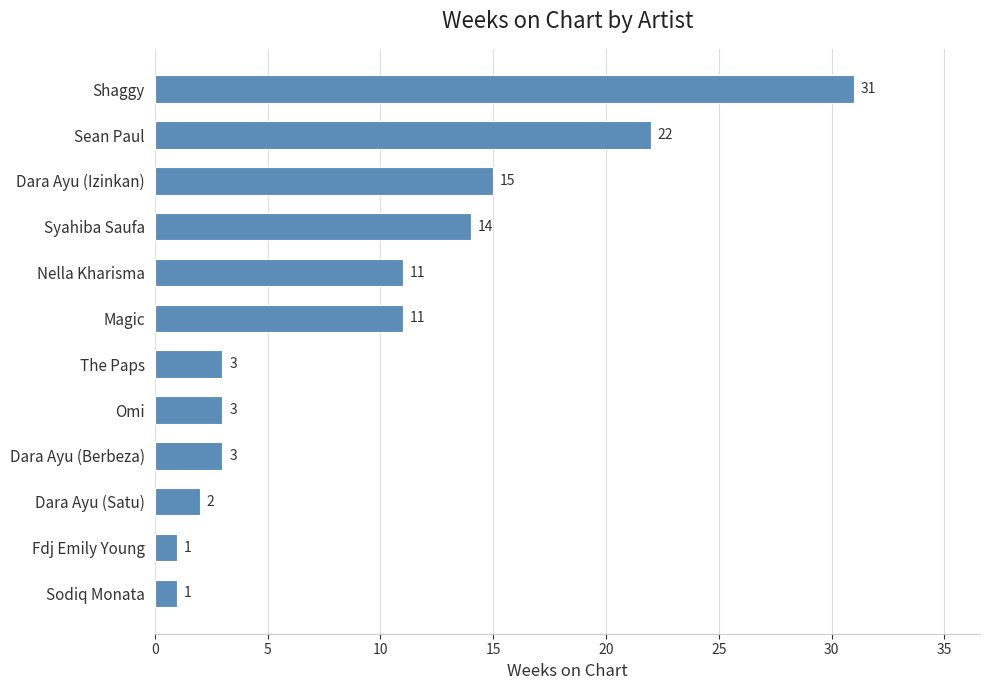

What is the smallest value displayed?

1